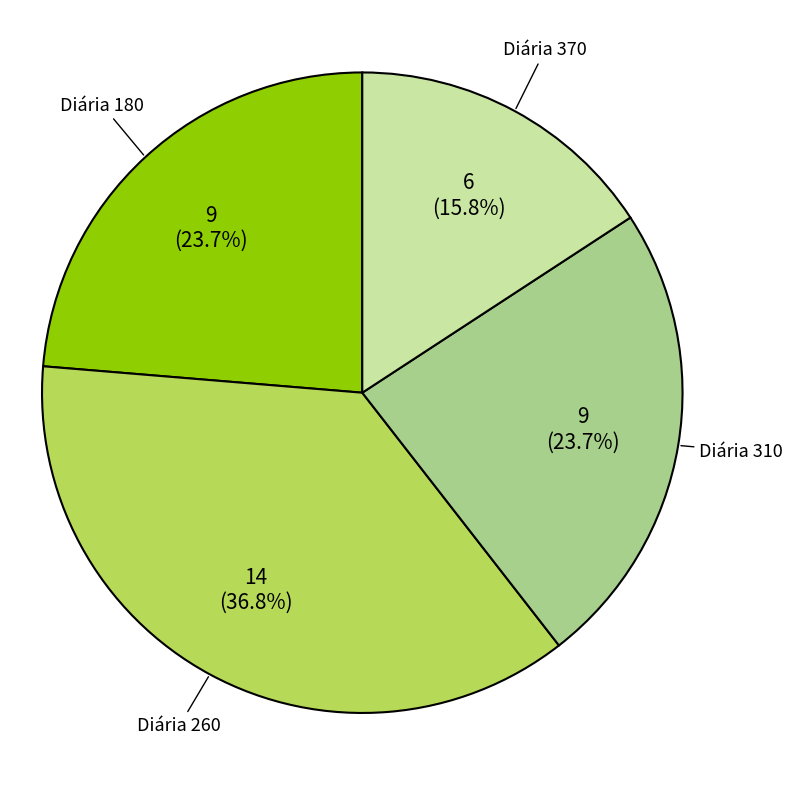

Does any single category account for the majority?

No